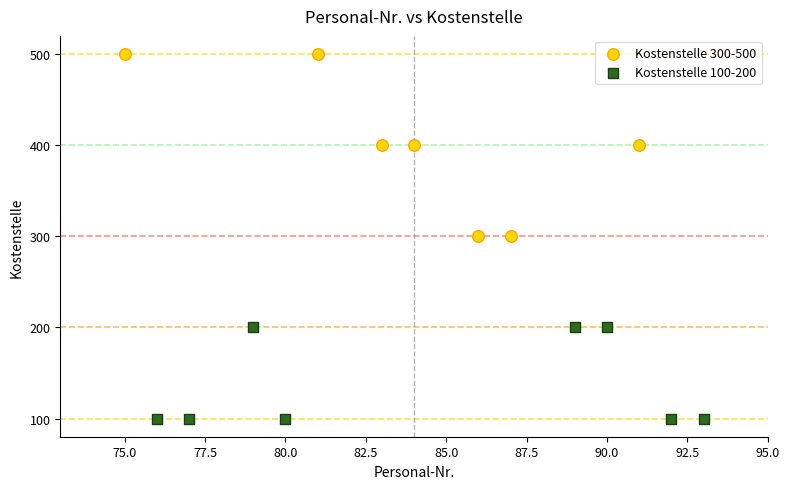

Which series has the largest Y range (max minus min)?

Kostenstelle 300-500